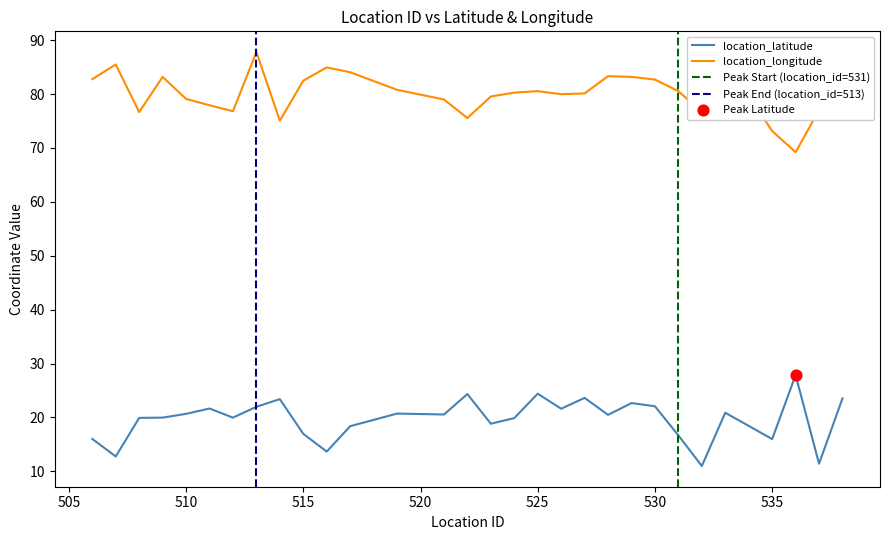

At how many categories does at least one series exceed 43?

30